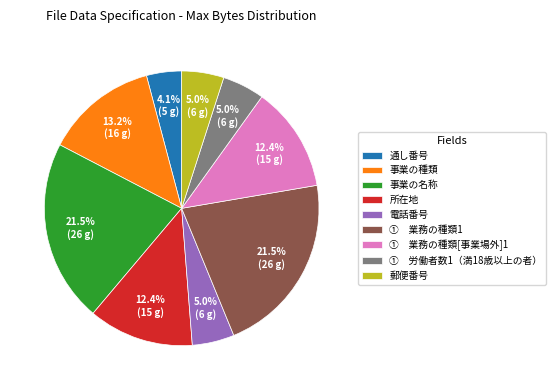

To the nearest percent, what percentage of the pie is 電話番号?

5%